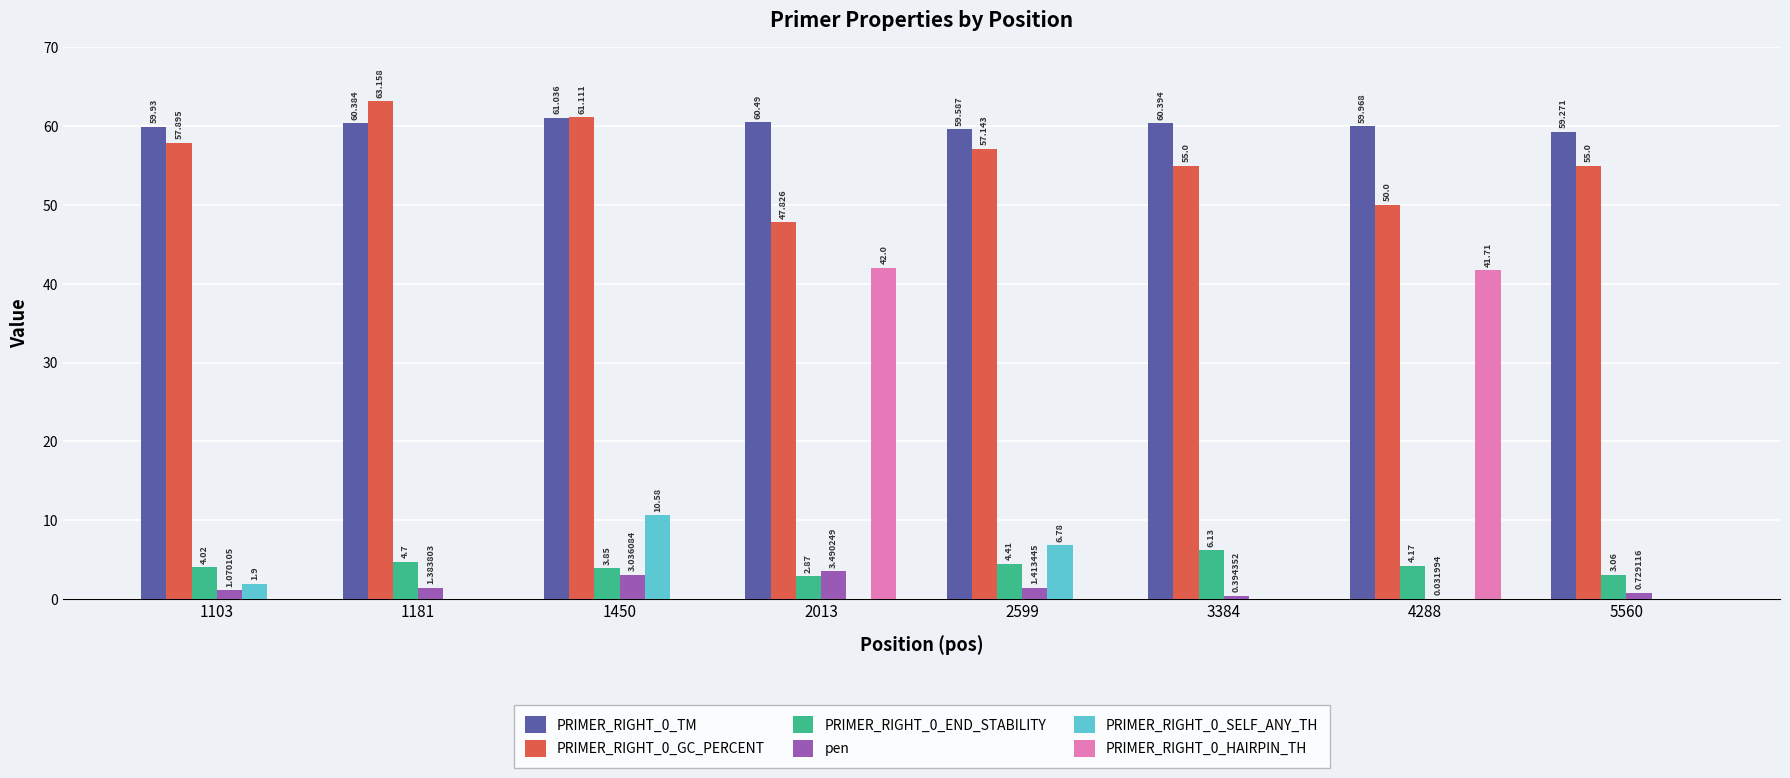

Are the bars grouped side by side (vs. stacked)?

Yes